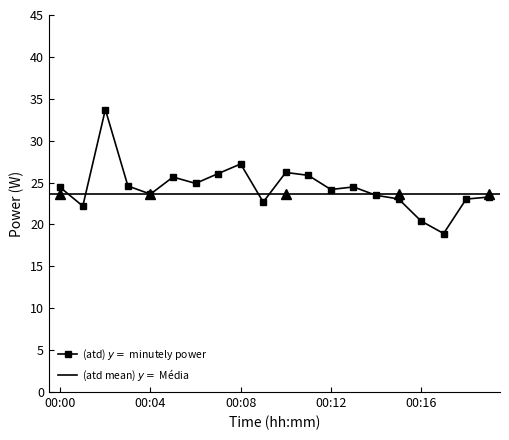

How many values are below 24?

9